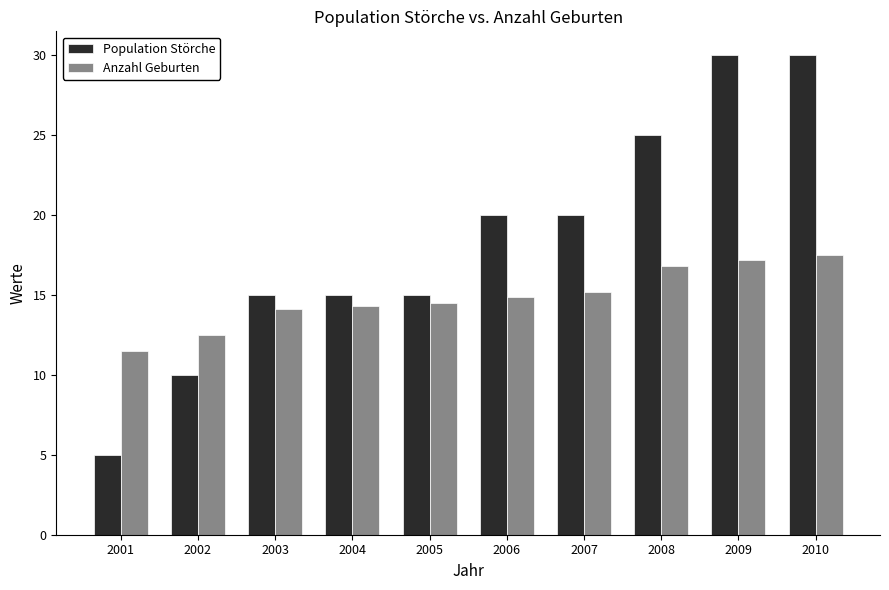

What are all the series names shown in the legend?

Population Störche, Anzahl Geburten